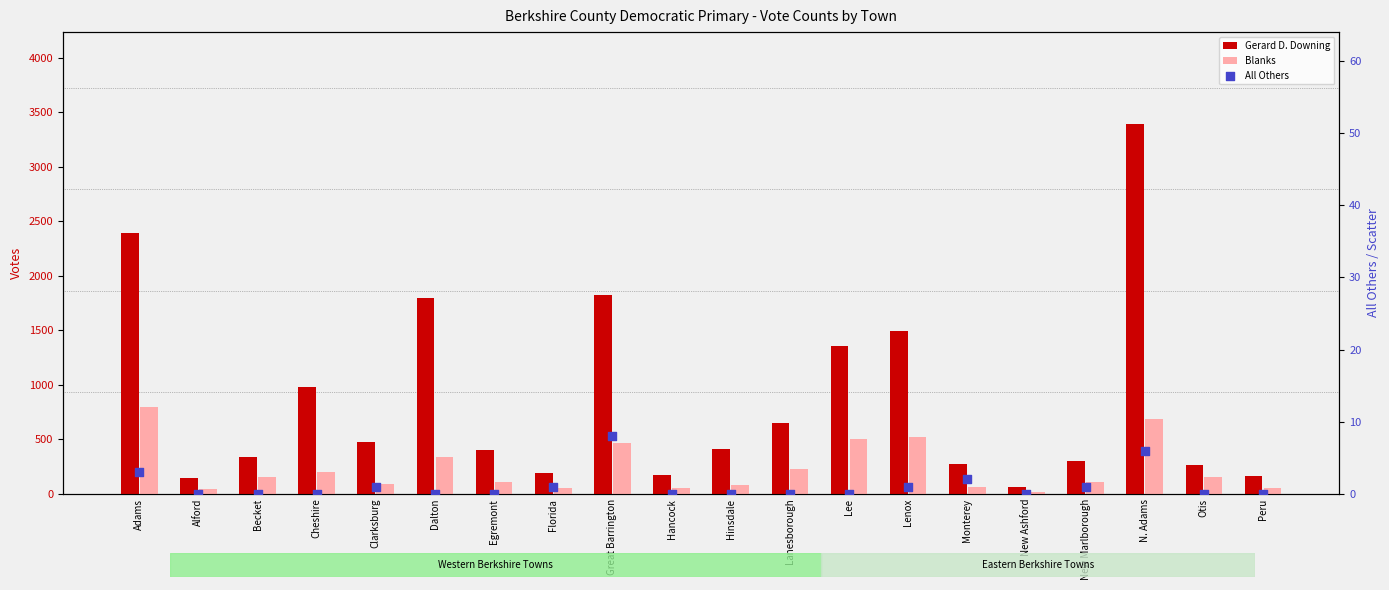

Which series reaches the maximum Y coordinate?

Gerard D. Downing